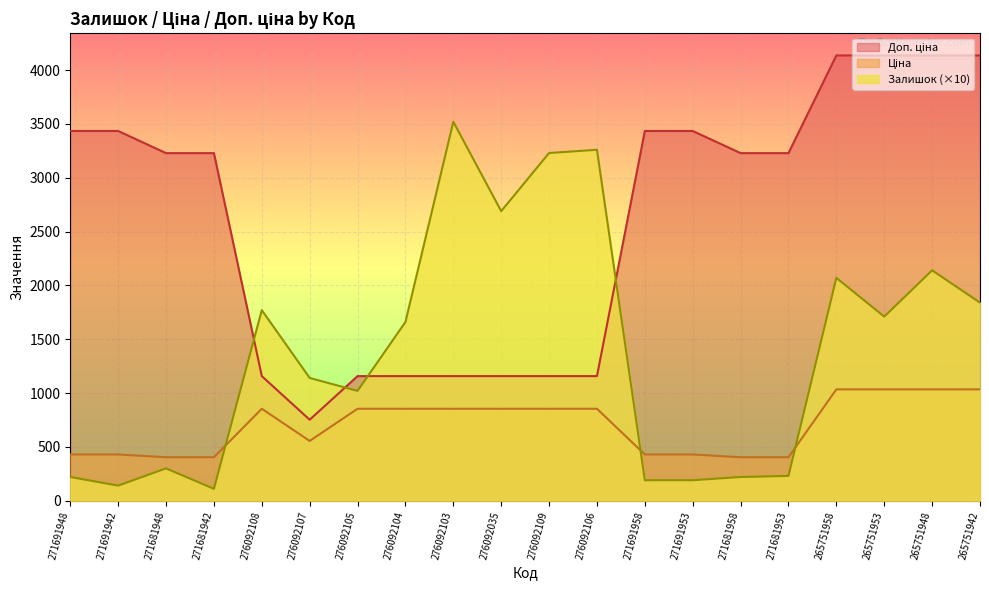

What is the sum of all Ціна values?

14001.5